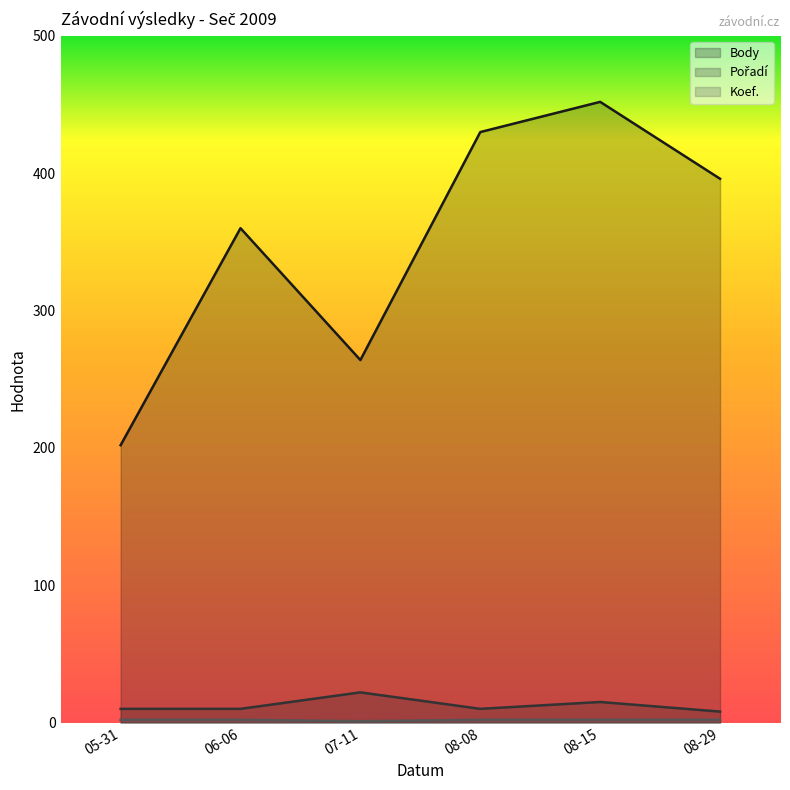

Where is the first local maximum for Body?

06-06